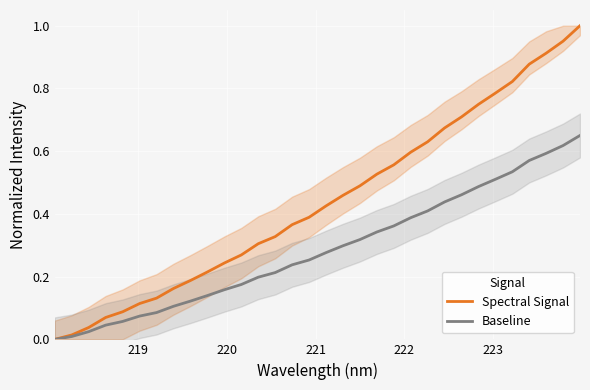

List the series in order of their overall mean, highest first.

Spectral Signal, Baseline